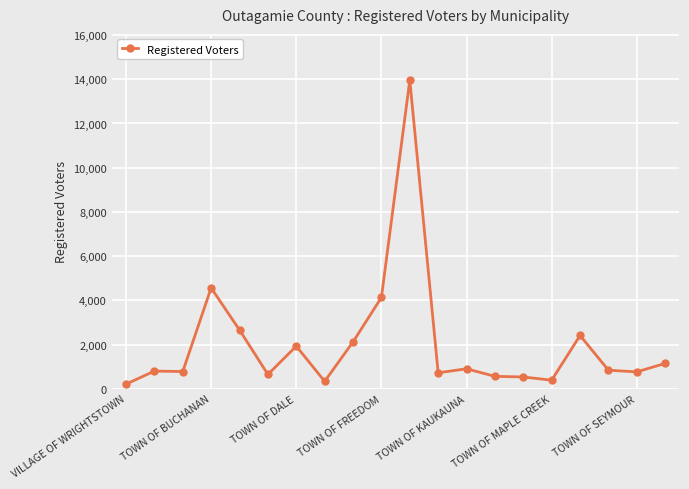

What is the greatest value displayed?

13959